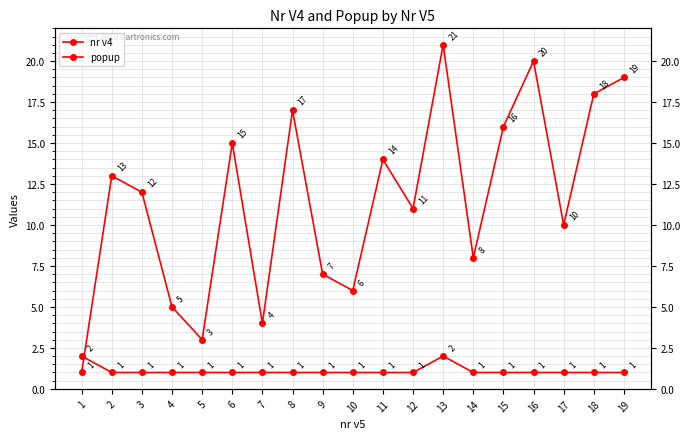

What is the smallest value displayed?

1